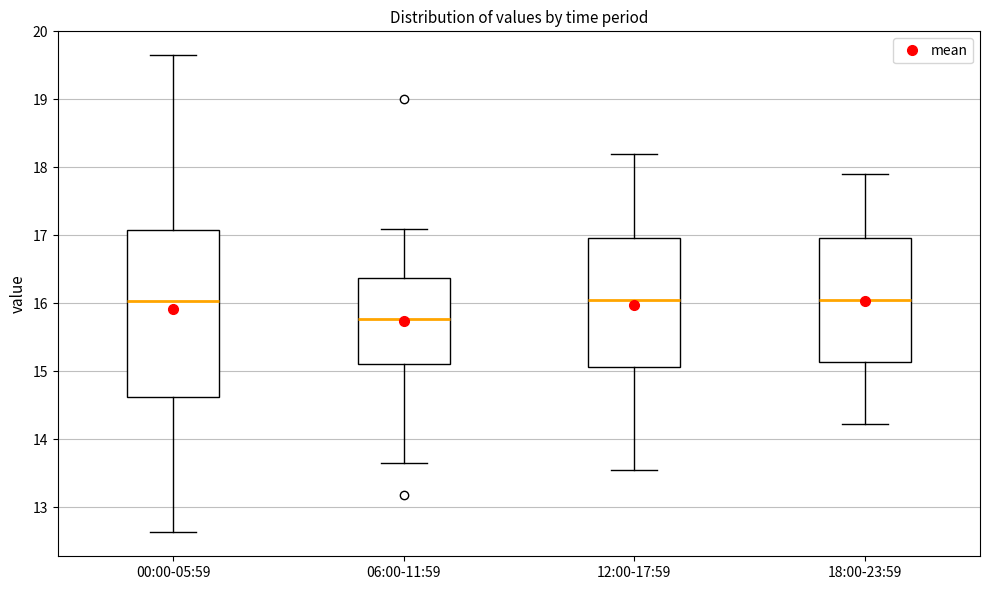

Reading left to right, transcribe this box plot: for each box, give where its median line is, the range the box spans, and where its two whiskers end, as read against the y-axis. The values are not printed on the chart, so give them approximately, as read against the axis.

00:00-05:59: median 16.0, box 14.6 to 17.1, whiskers 12.6 to 19.7
06:00-11:59: median 15.8, box 15.1 to 16.4, whiskers 13.7 to 17.1
12:00-17:59: median 16.1, box 15.1 to 17.0, whiskers 13.6 to 18.2
18:00-23:59: median 16.1, box 15.1 to 17.0, whiskers 14.2 to 17.9